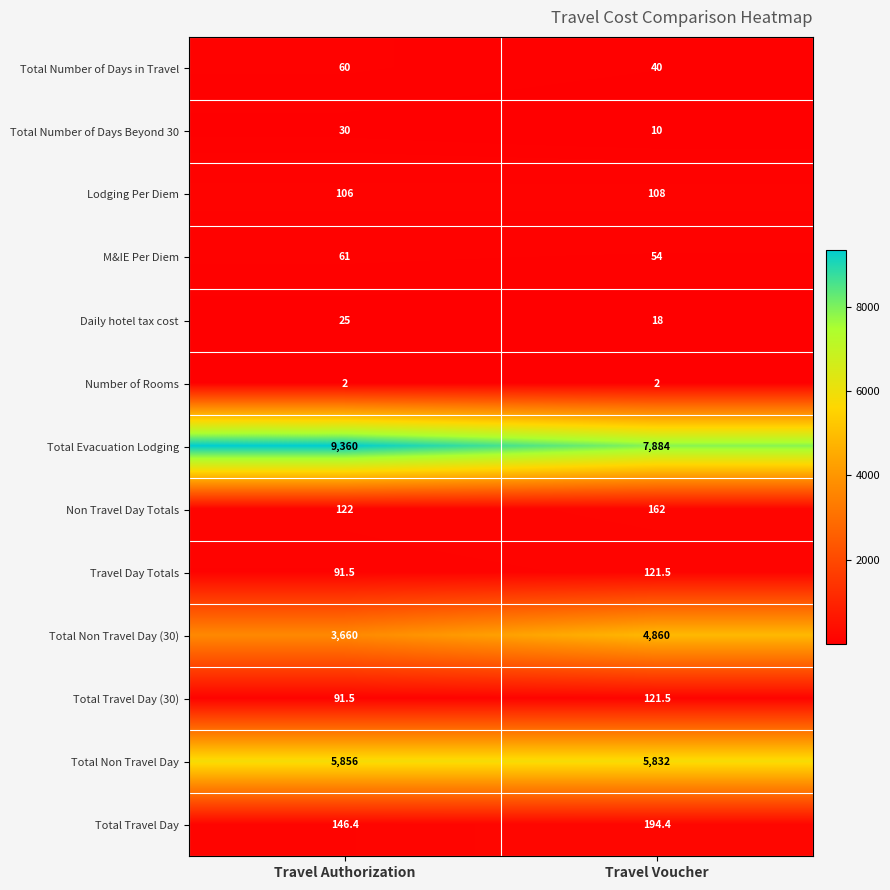

What is the sum of the Total Non Travel Day (30) values at Travel Authorization and Travel Voucher?

8520.0